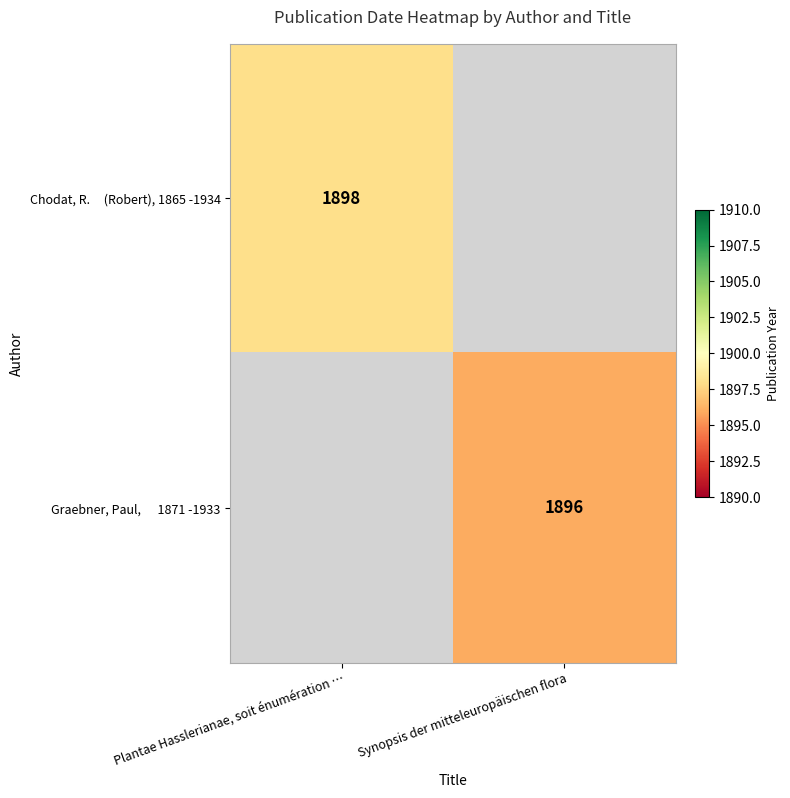

List the series in order of their overall mean, highest first.

Chodat, R. (Robert), 1865 -1934, Graebner, Paul, 1871 -1933